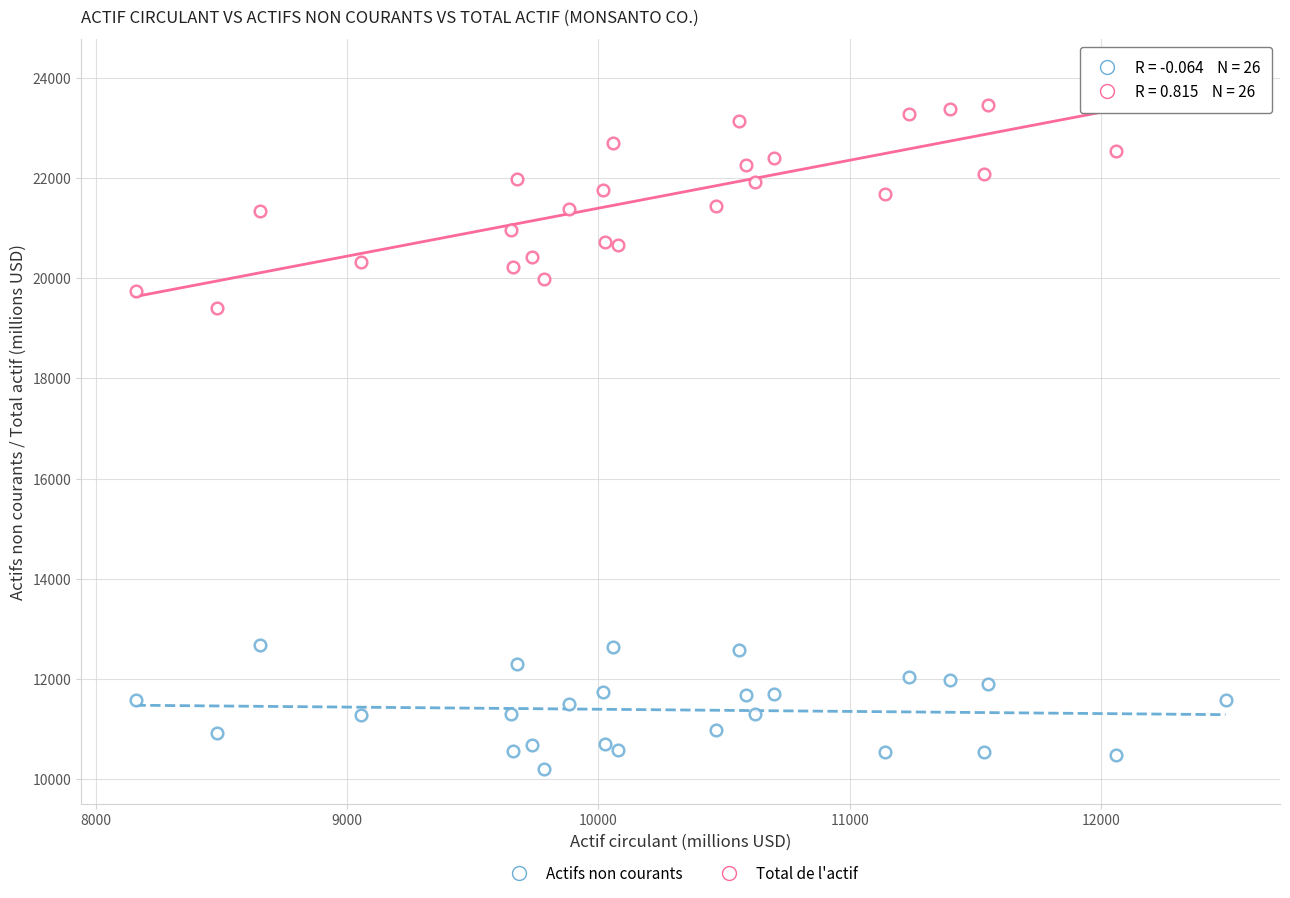

Count the number of points in this scatter plot.

52